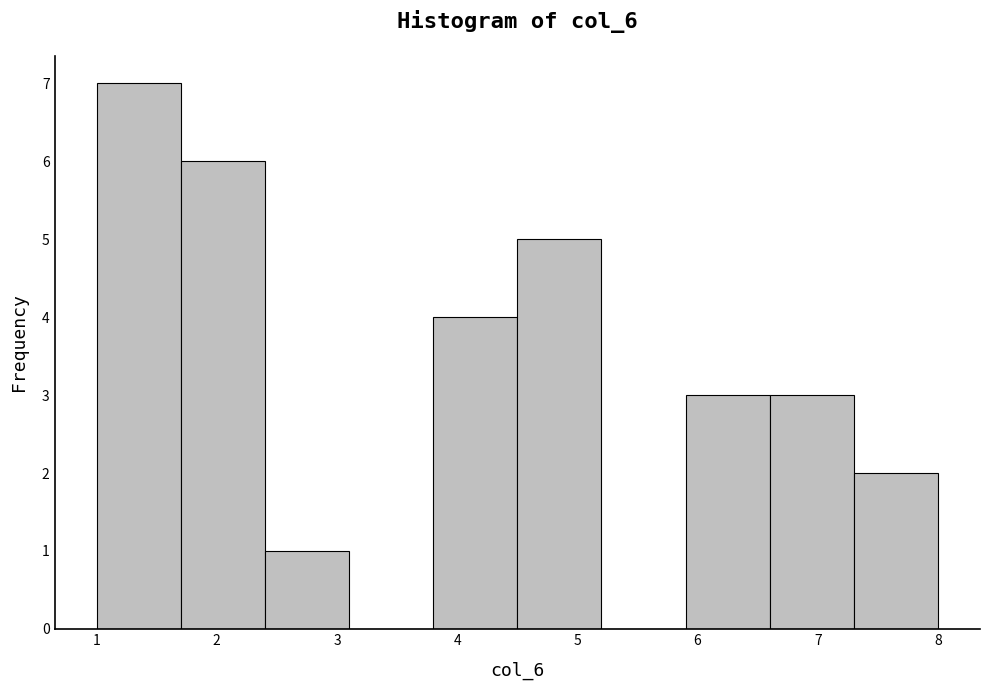

Reading left to right, transcribe this chart: for each bar, give the range it covers on the x-axis and its height. The values are not printed on the chart, so give them approximately, as read against the axis.

1.0 to 1.7: 7
1.7 to 2.4: 6
2.4 to 3.1: 1
3.1 to 3.8: 0
3.8 to 4.5: 4
4.5 to 5.2: 5
5.2 to 5.9: 0
5.9 to 6.6: 3
6.6 to 7.3: 3
7.3 to 8.0: 2